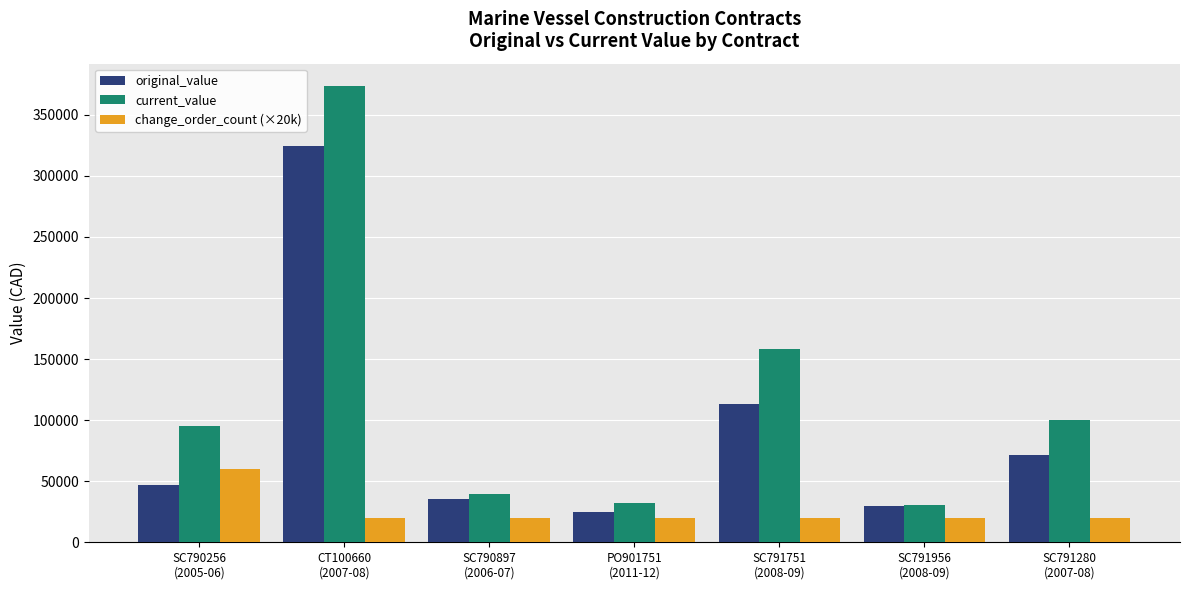

What are all the series names shown in the legend?

original_value, current_value, change_order_count (×20k)